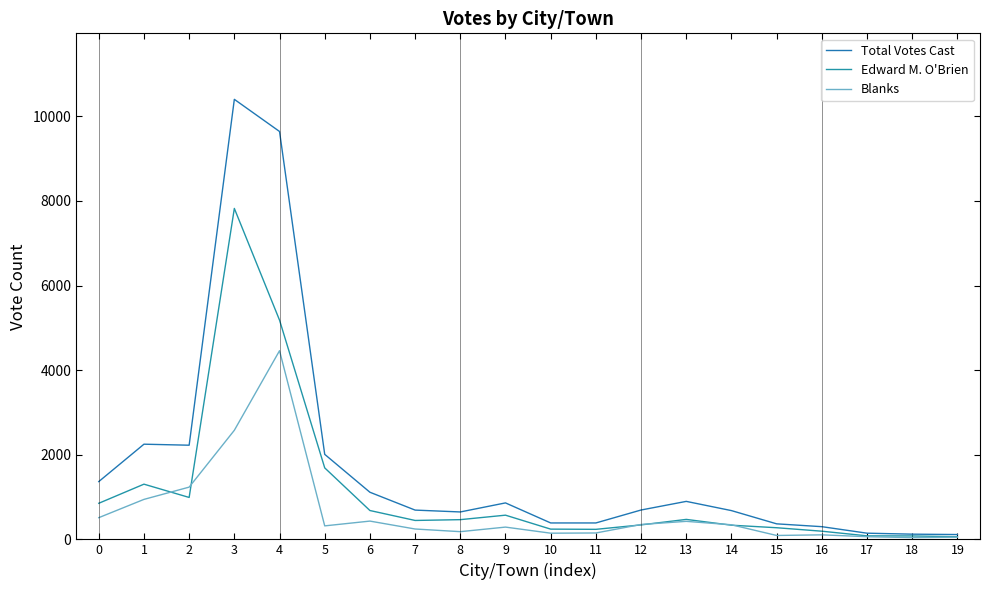

What is the sum of the Blanks values at 4 and 13?

4886